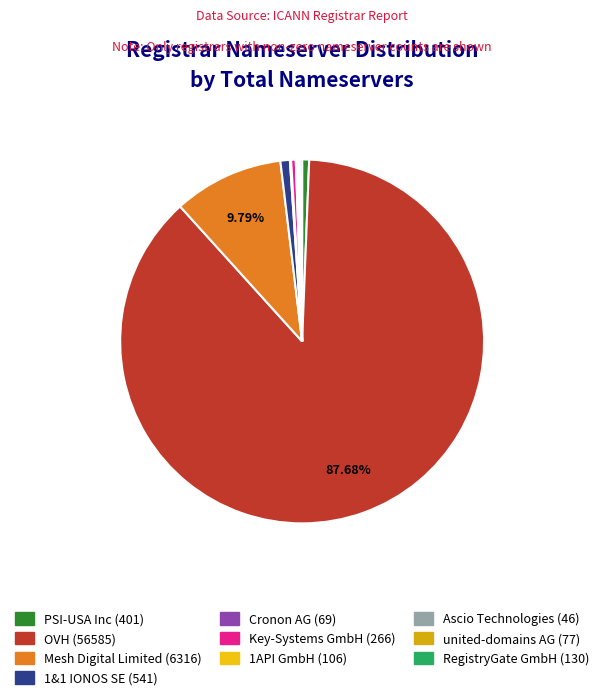

Rank the categories by value from highest to lowest.

OVH (56585), Mesh Digital Limited (6316), 1&1 IONOS SE (541), PSI-USA Inc (401), Key-Systems GmbH (266), RegistryGate GmbH (130), 1API GmbH (106), united-domains AG (77), Cronon AG (69), Ascio Technologies (46)